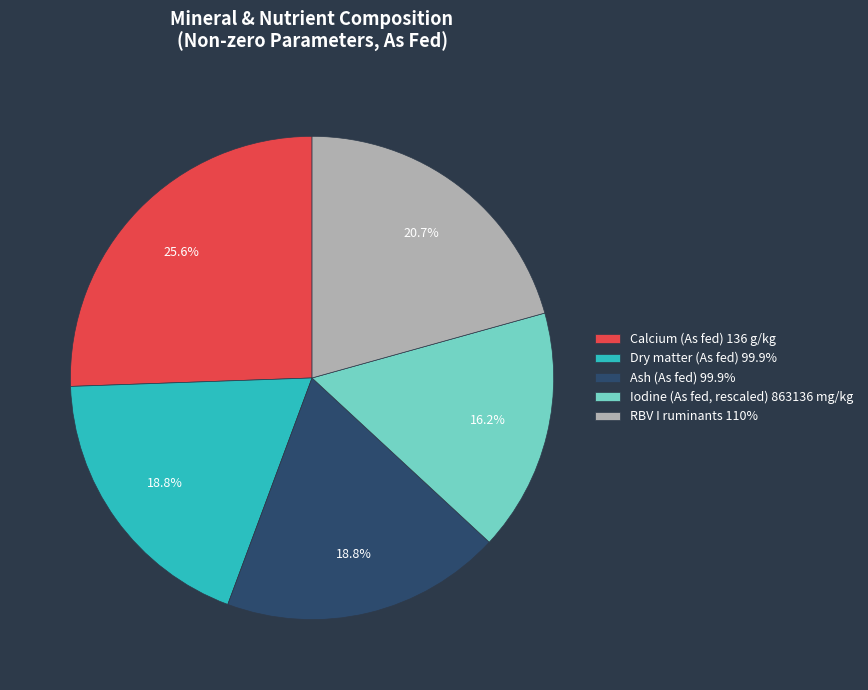

Is there any slice that represents more than half of the pie?

No